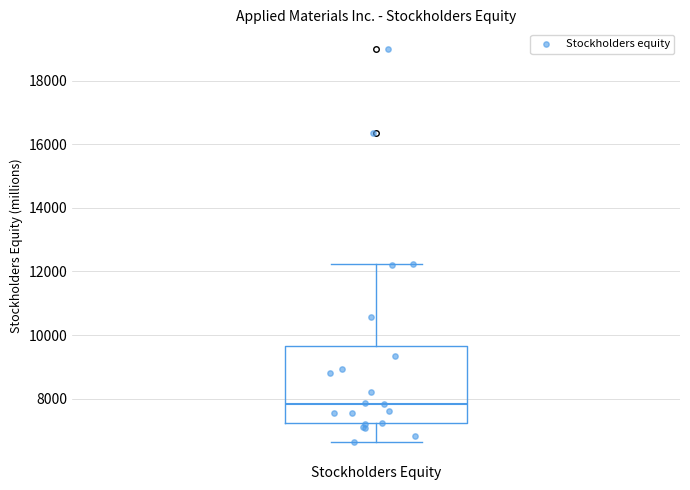

Where does the lower whisker of the box for Stockholders Equity end on the y-axis? The values are not printed on the chart, so give them approximately, as read against the axis.

6600